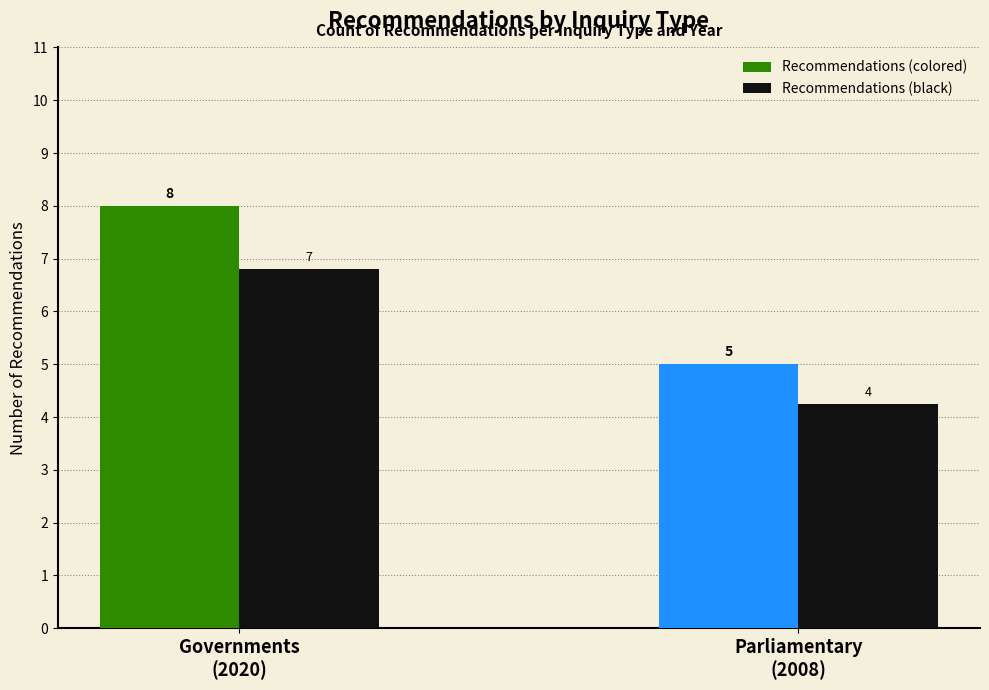

Rank the series by their average value, from lowest to highest.

Recommendations (black), Recommendations (colored)